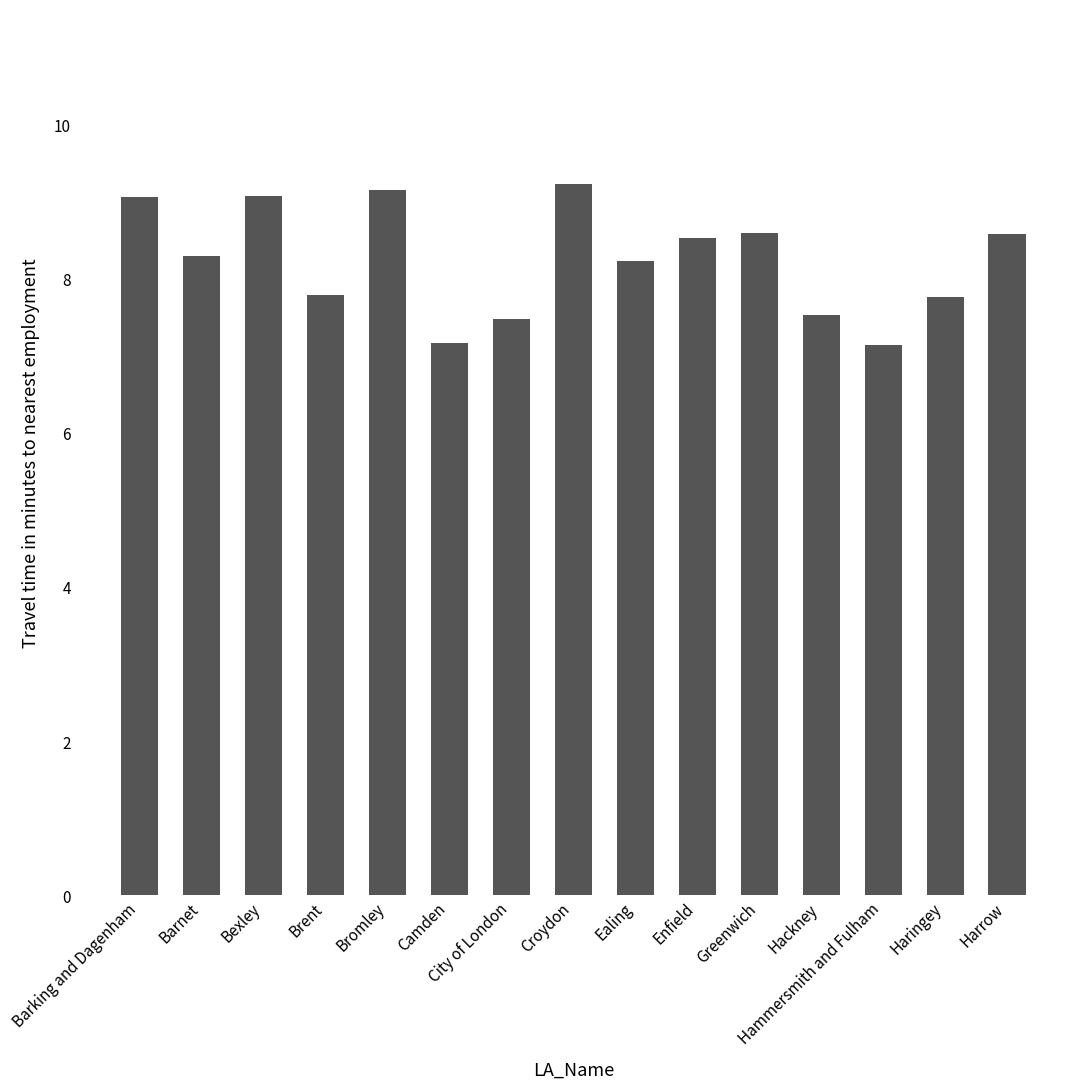

What is the maximum value shown in the chart?

9.2